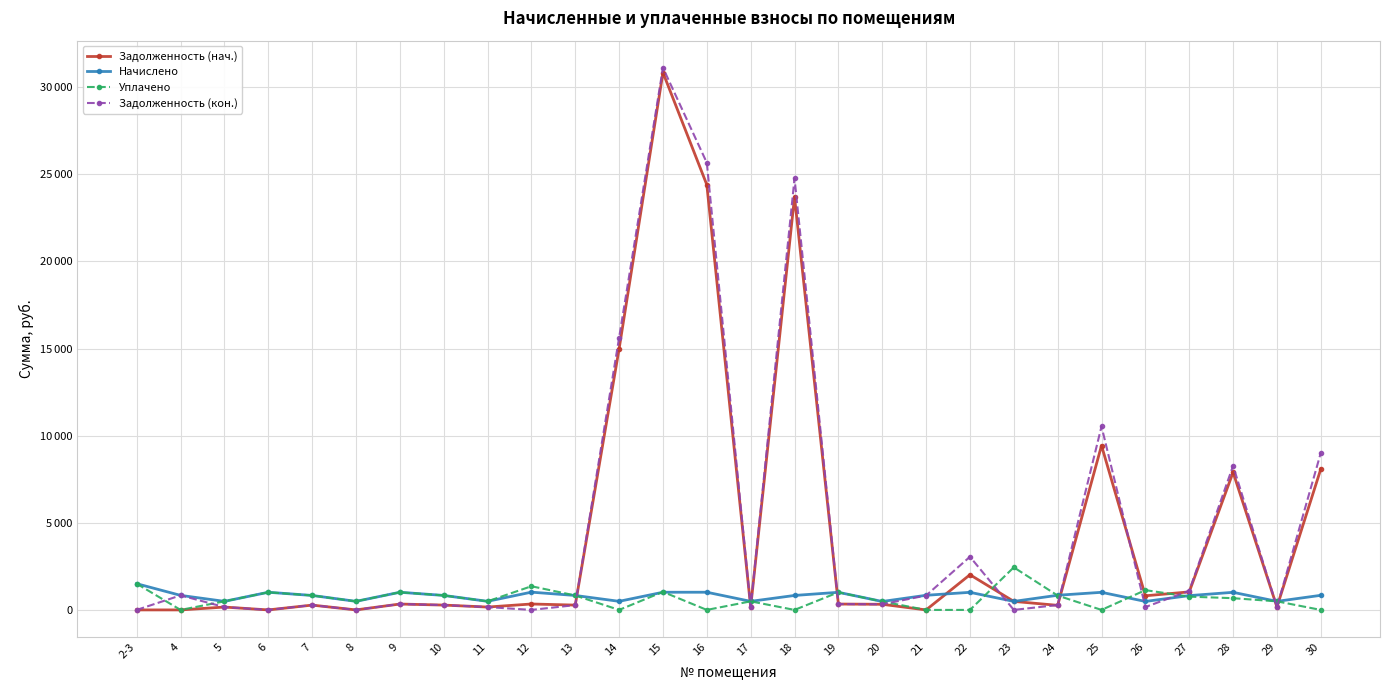

What are all the series names shown in the legend?

Задолженность (нач.), Начислено, Уплачено, Задолженность (кон.)